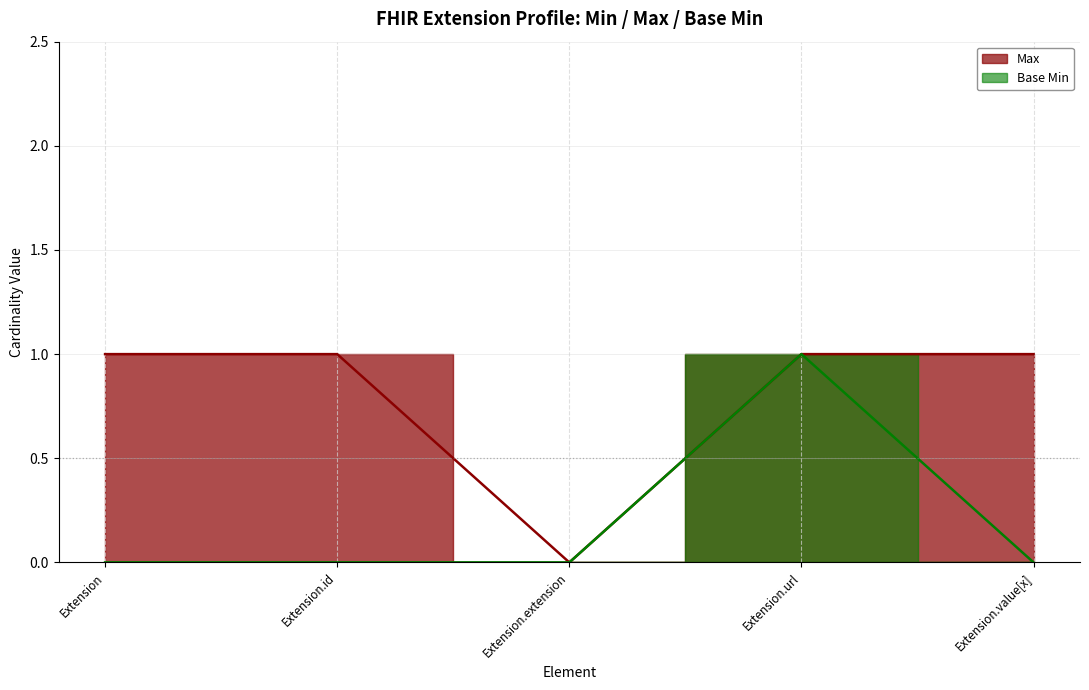

Rank the series by their maximum value, from lowest to highest.

Max, Base Min